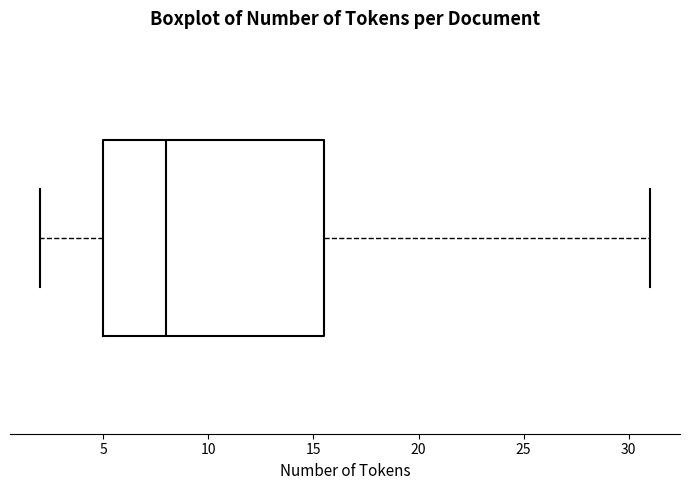

Where does the median line of the box sit on the x-axis? The values are not printed on the chart, so give them approximately, as read against the axis.

8.0